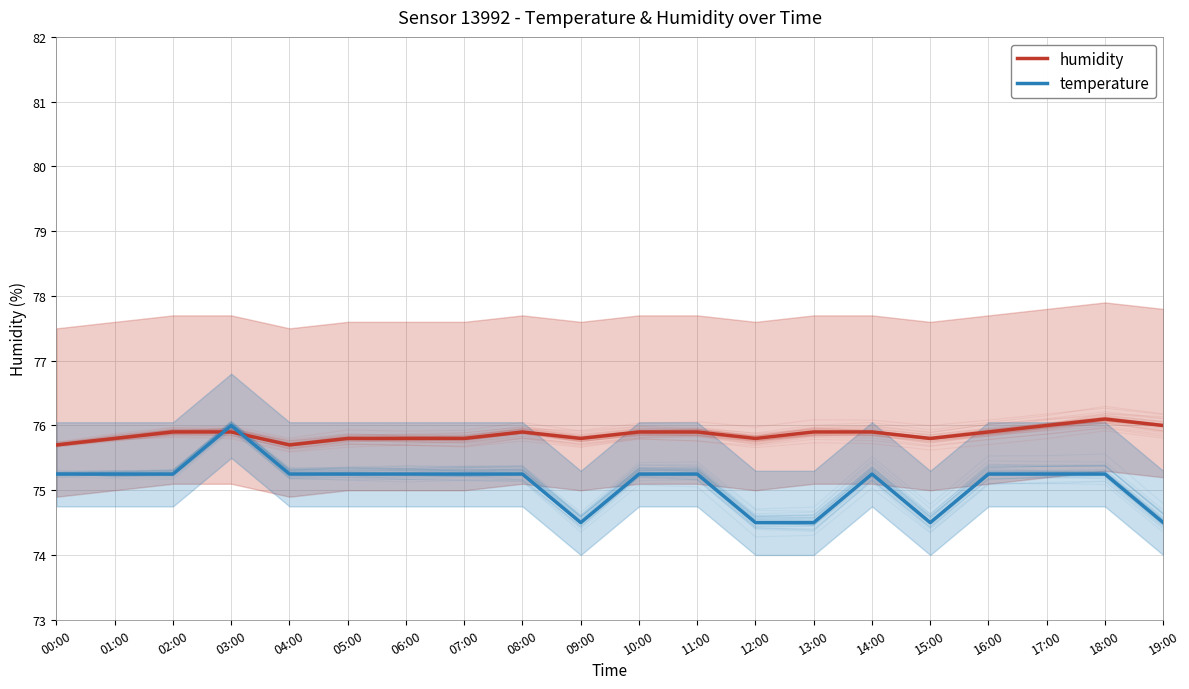

What position from the right is 19:00?

1